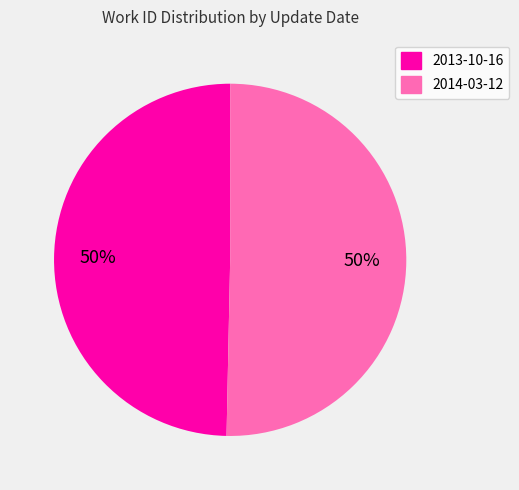

Is it true that 2013-10-16 is 55% of the pie?

False